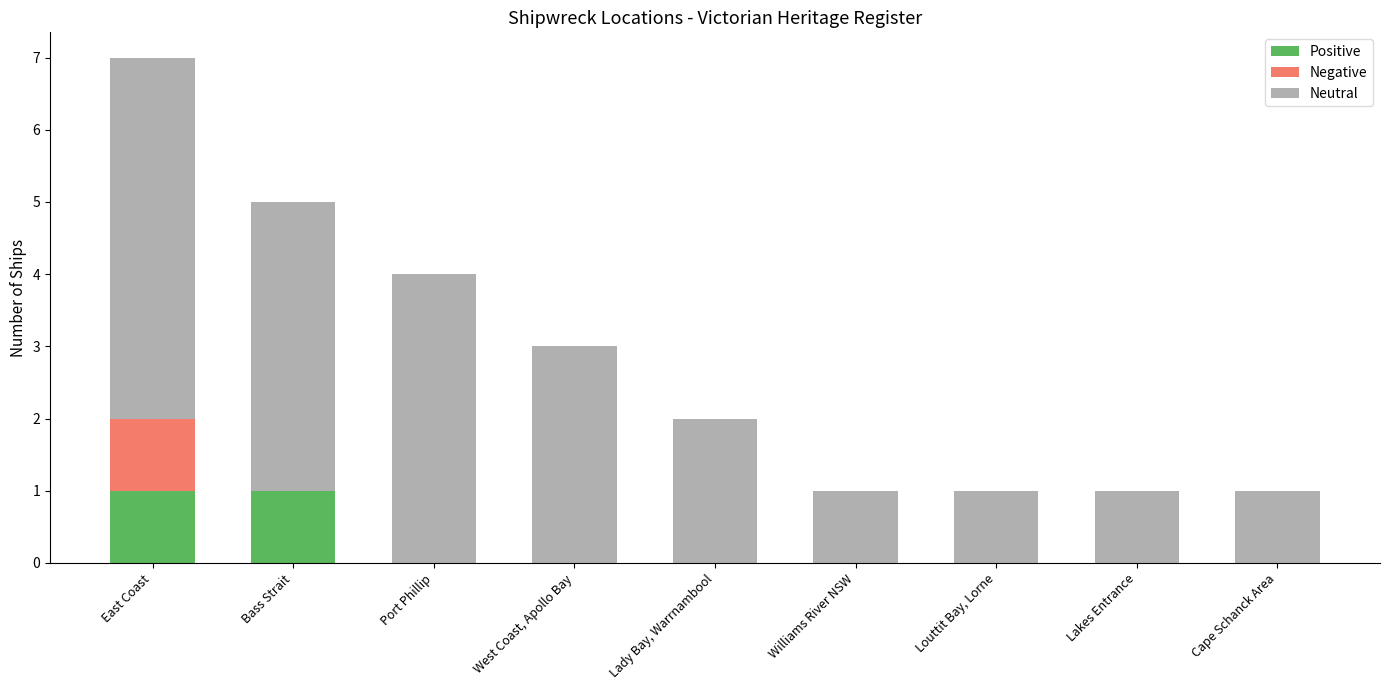

At which category is the sum across all series the highest?

East Coast